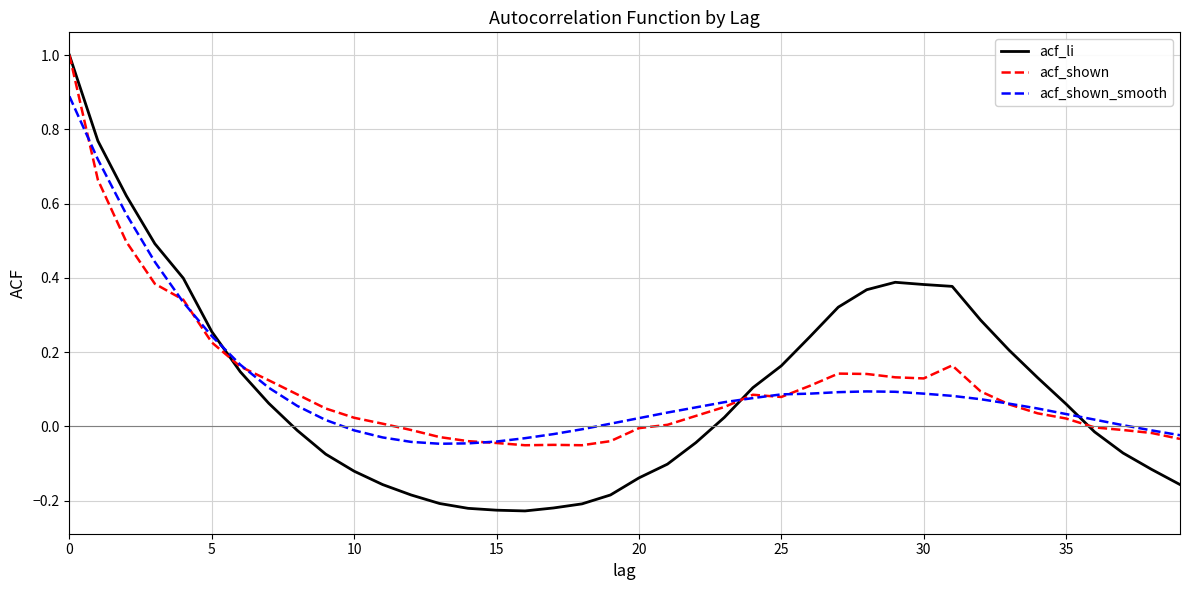

What is the maximum value for acf_li?

1.0